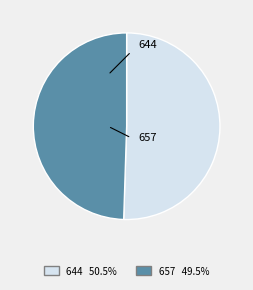

Is there a majority slice in this chart?

Yes